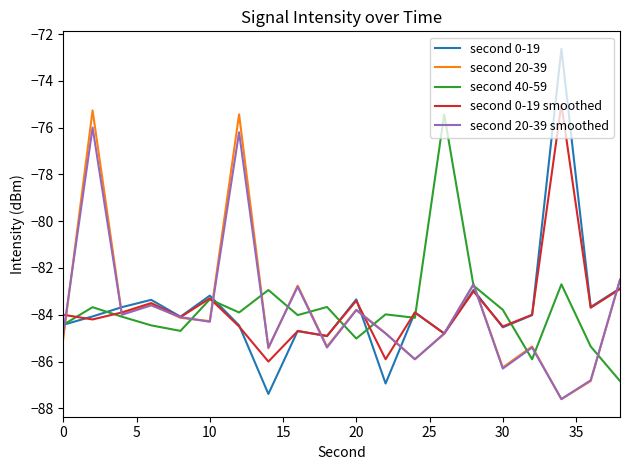

Which series has the widest spread of values?

second 0-19